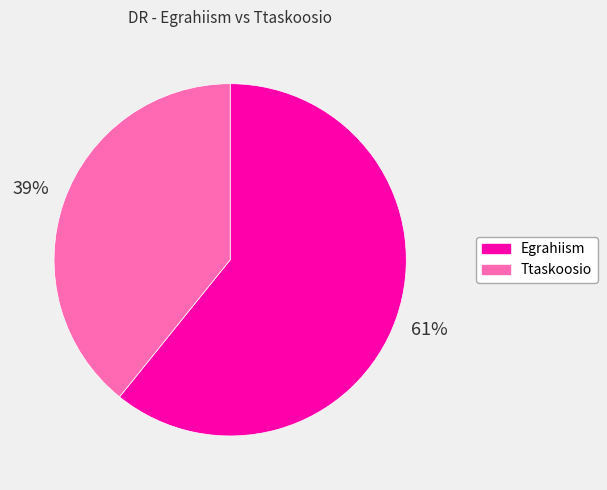

To the nearest percent, what is the average slice percentage?

50%